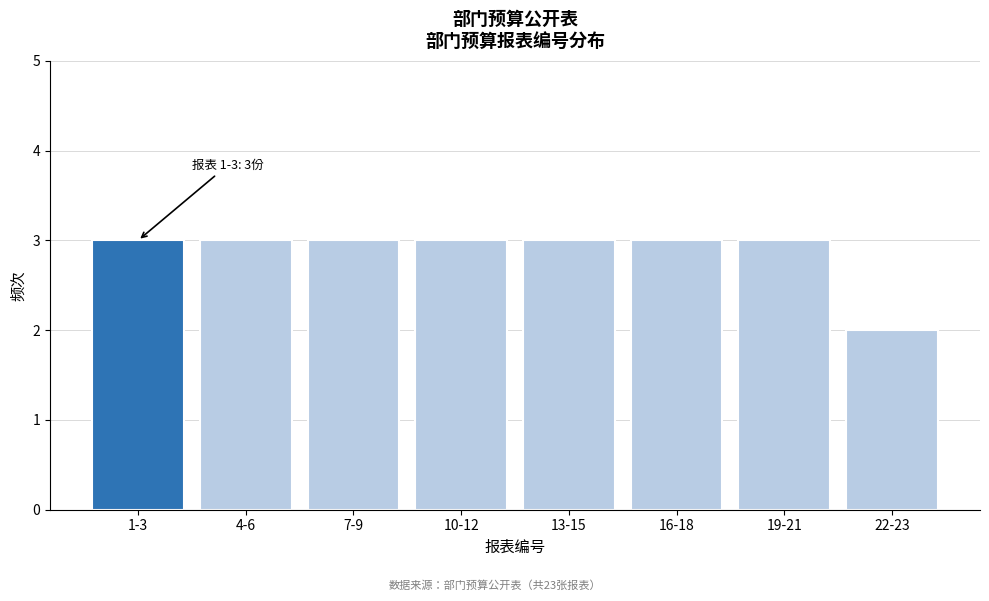

Reading right to left, extract all data points from this chart.

22-23=2	19-21=3	16-18=3	13-15=3	10-12=3	7-9=3	4-6=3	1-3=3